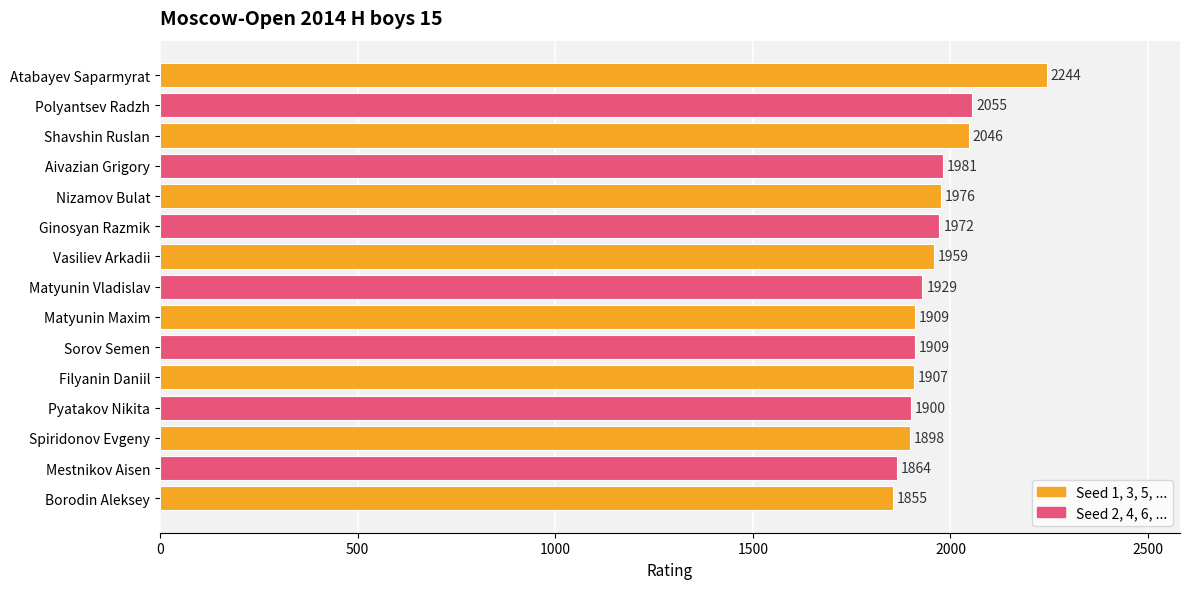

Count the number of data series in this chart.

1